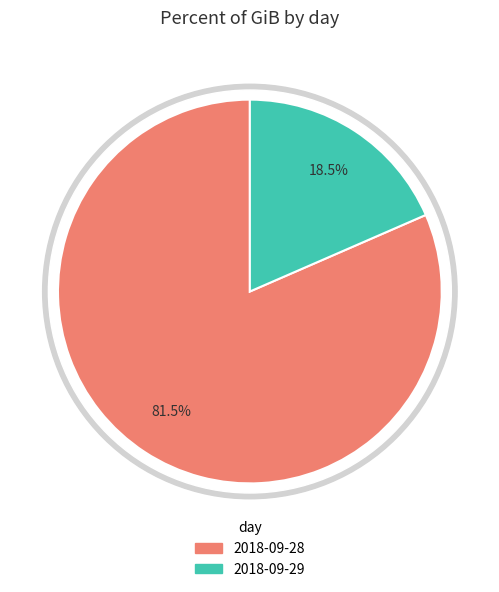

Which slice is the largest?

2018-09-28